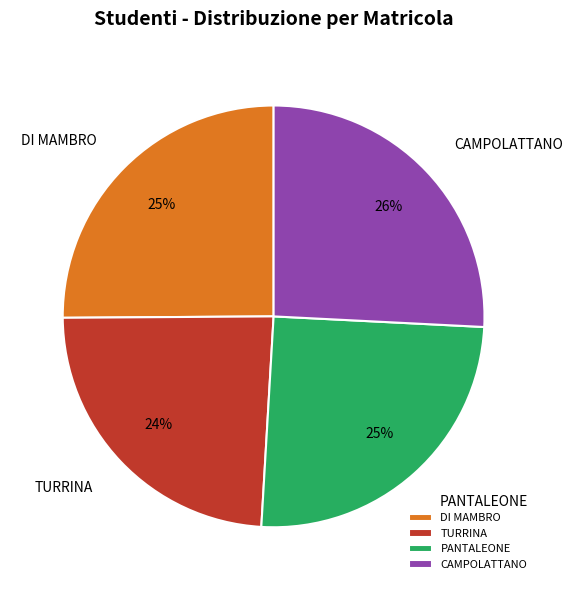

To the nearest percent, what is the combined percentage of DI MAMBRO and PANTALEONE?

50%